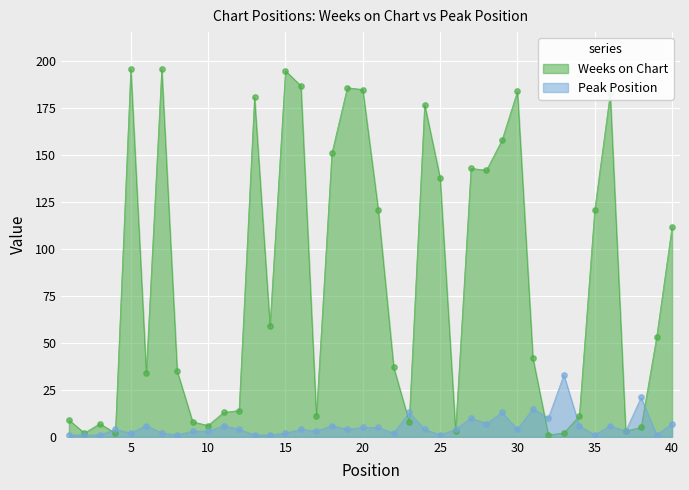

What are all the series names shown in the legend?

Weeks on Chart, Peak Position